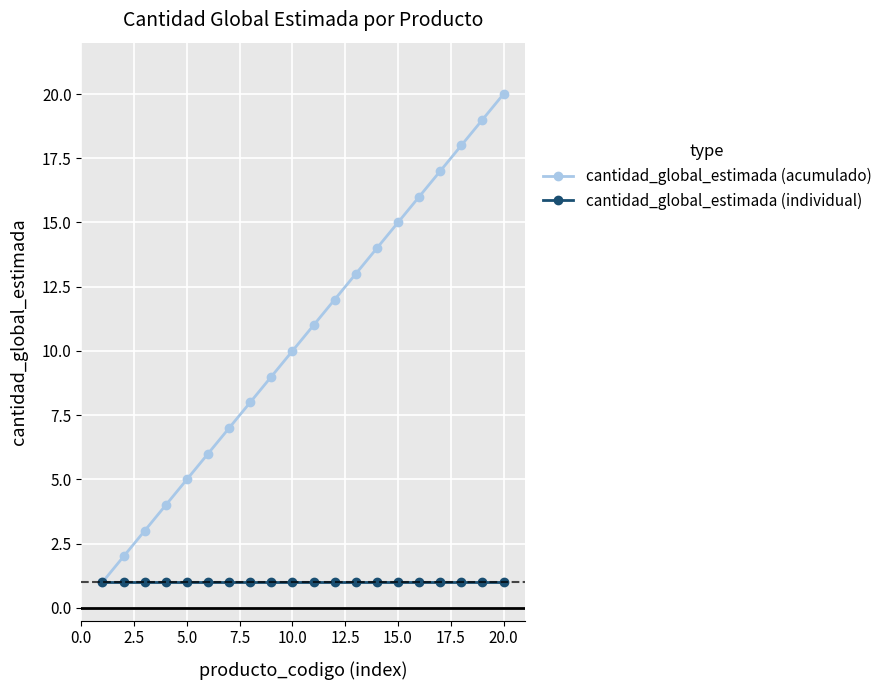

How many lines are shown in the chart?

2